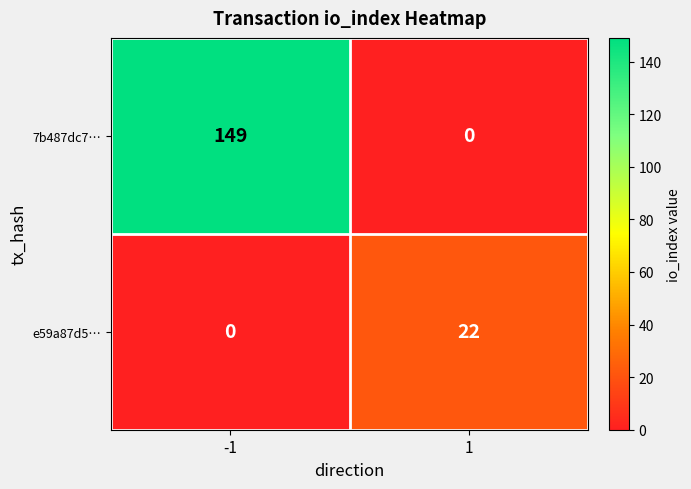

What is the difference between the e59a87d5… values at -1 and 1?

22